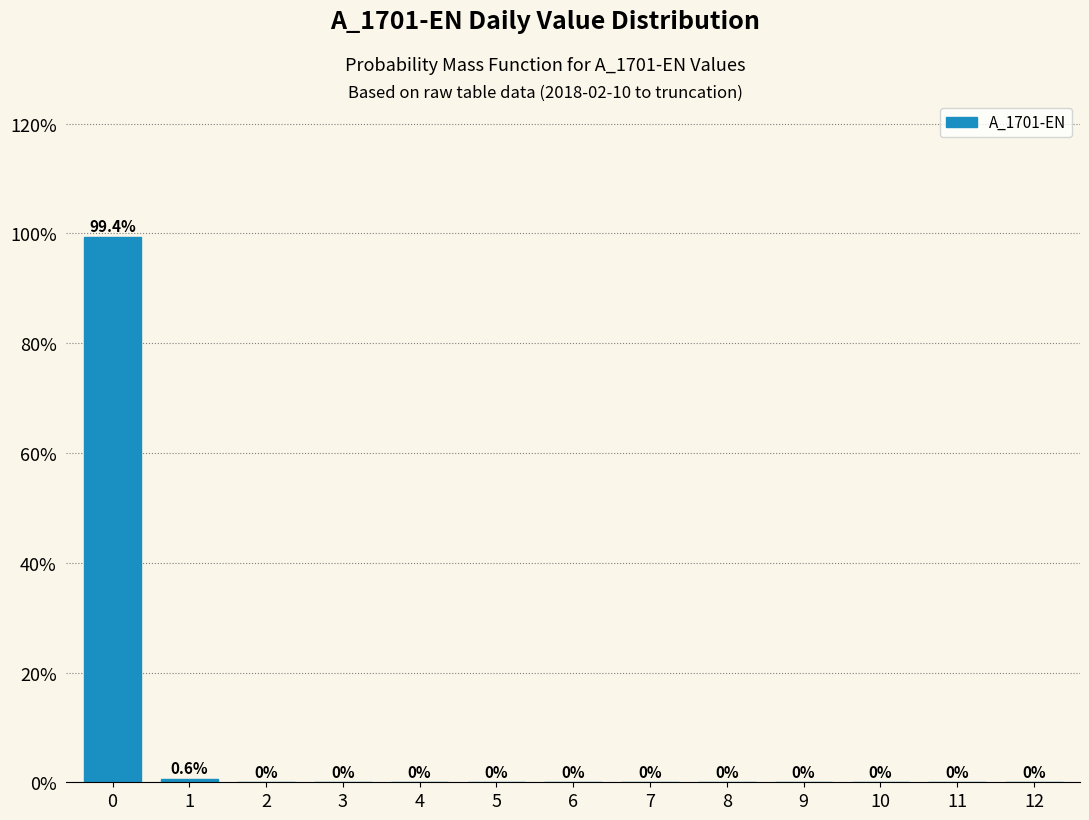

Reading left to right, extract all data points from this chart.

0=99.4	1=0.6	2=0.0	3=0.0	4=0.0	5=0.0	6=0.0	7=0.0	8=0.0	9=0.0	10=0.0	11=0.0	12=0.0